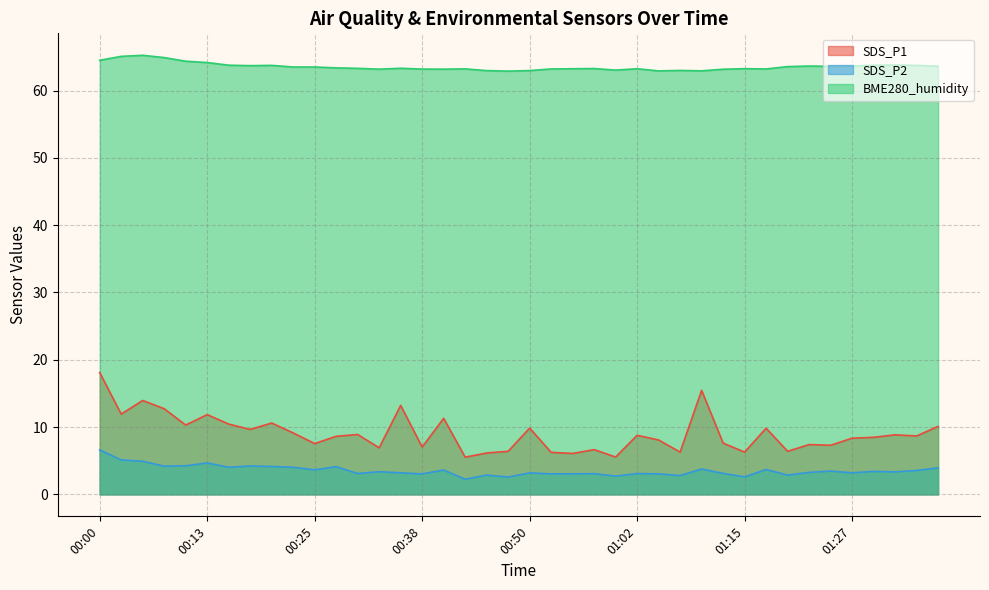

Which series has the largest range (max minus min)?

SDS_P1